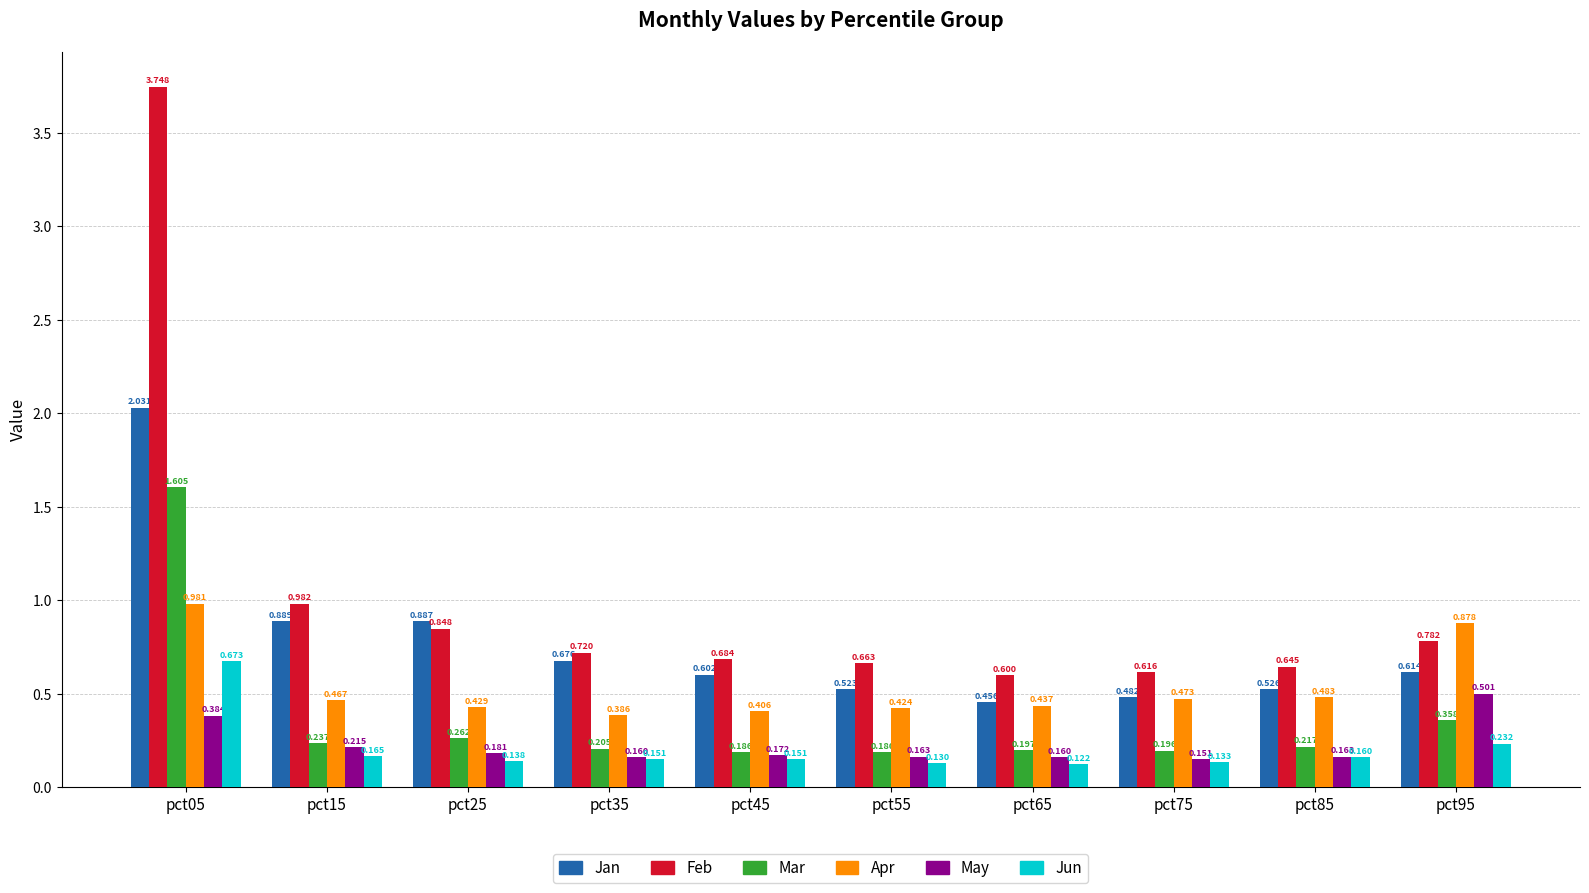

Count the Mar values in the range 0 to 1.

9